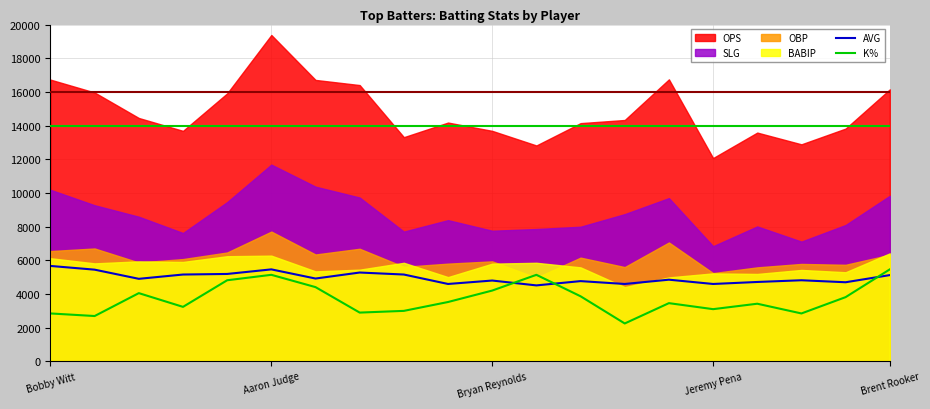

In K%, how many points are higher than both neighbors (excluding endpoints)?

5